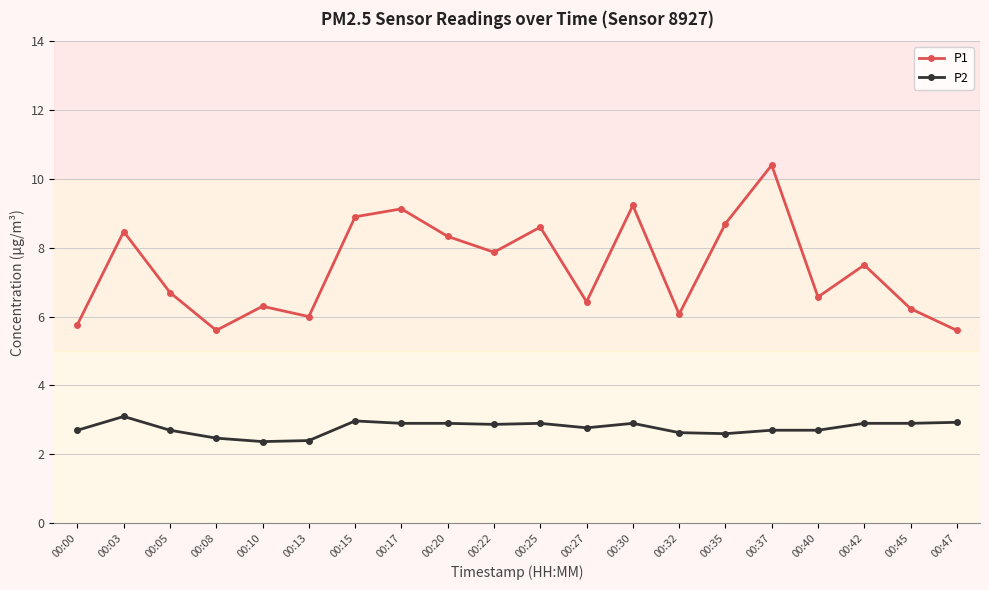

Rank the series by their average value, from highest to lowest.

P1, P2